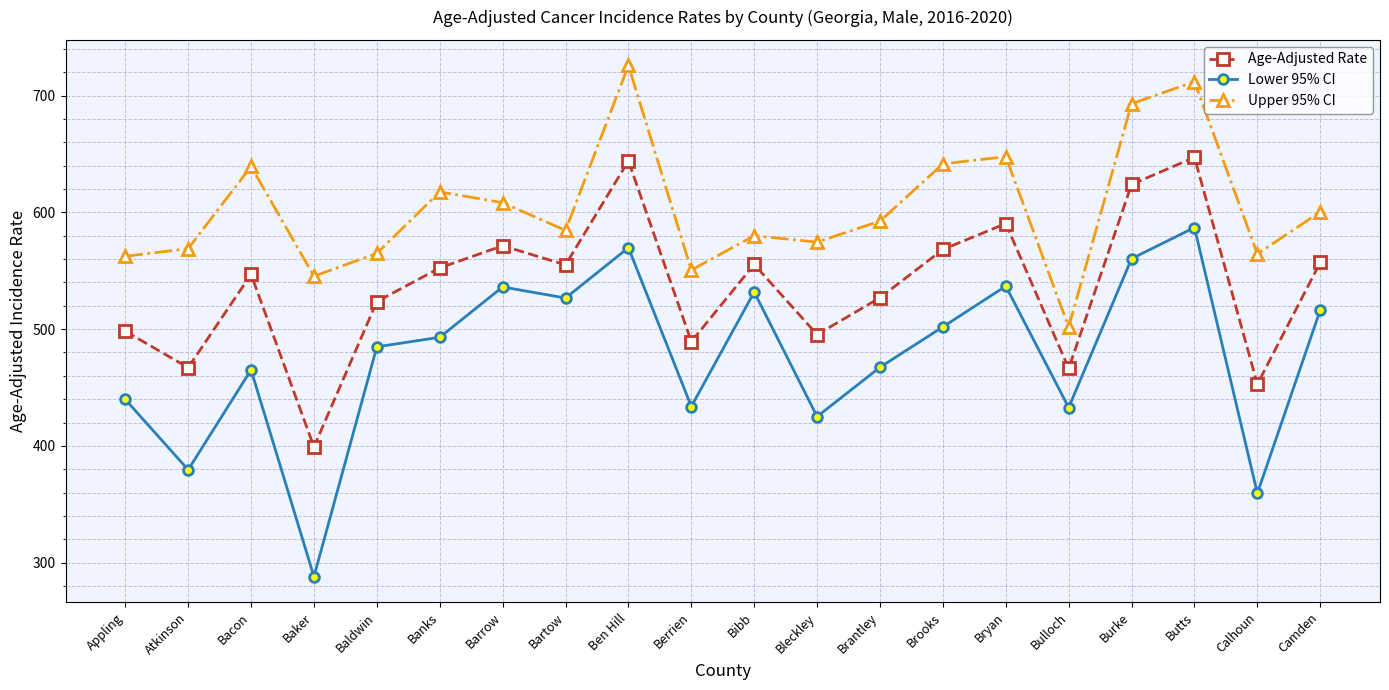

What value does the Age-Adjusted Rate series have at Bibb?

555.4